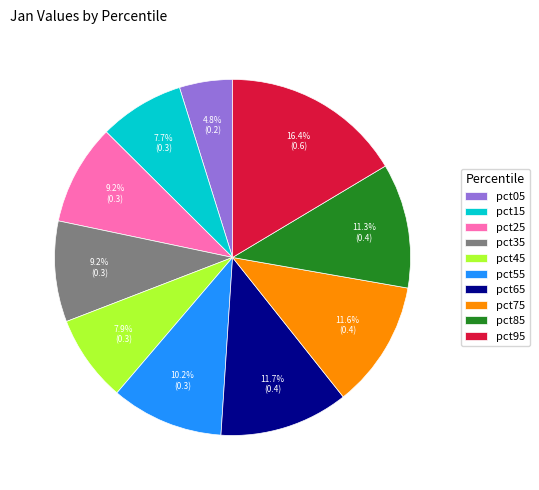

What percentage is the pct65 slice, to the nearest percent?

12%